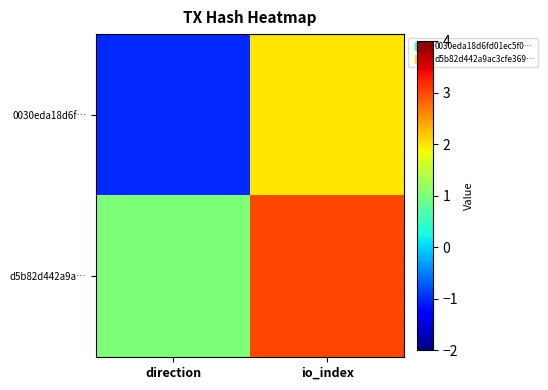

At how many categories does at least one series exceed 0?

2